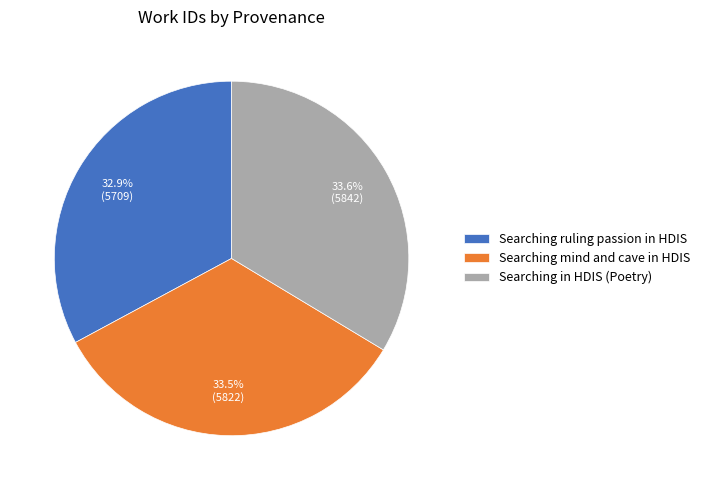

The Searching in HDIS (Poetry) slice represents 34% of the pie. True or false?

True